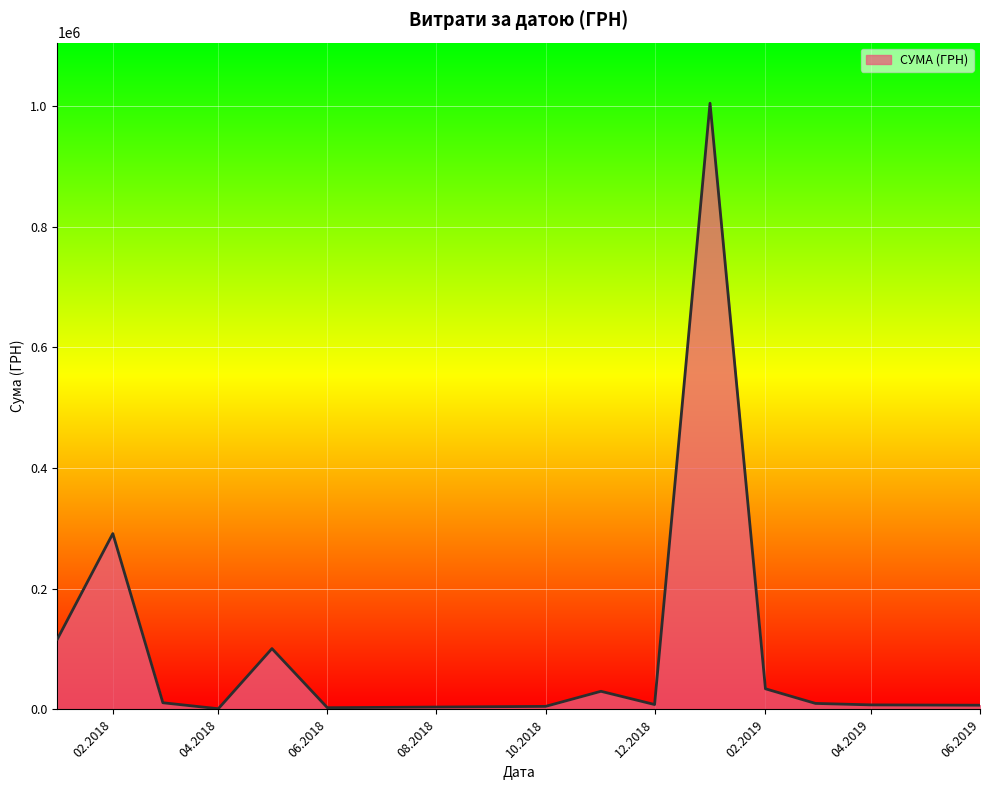

What is the difference between the maximum and minimum values?

1003679.5